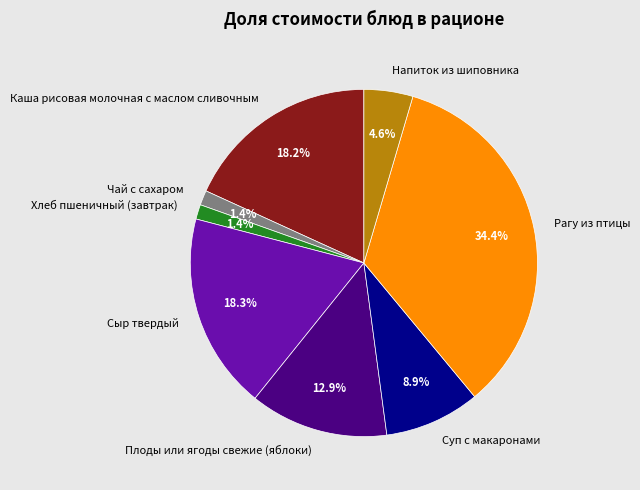

Does any single category account for the majority?

No